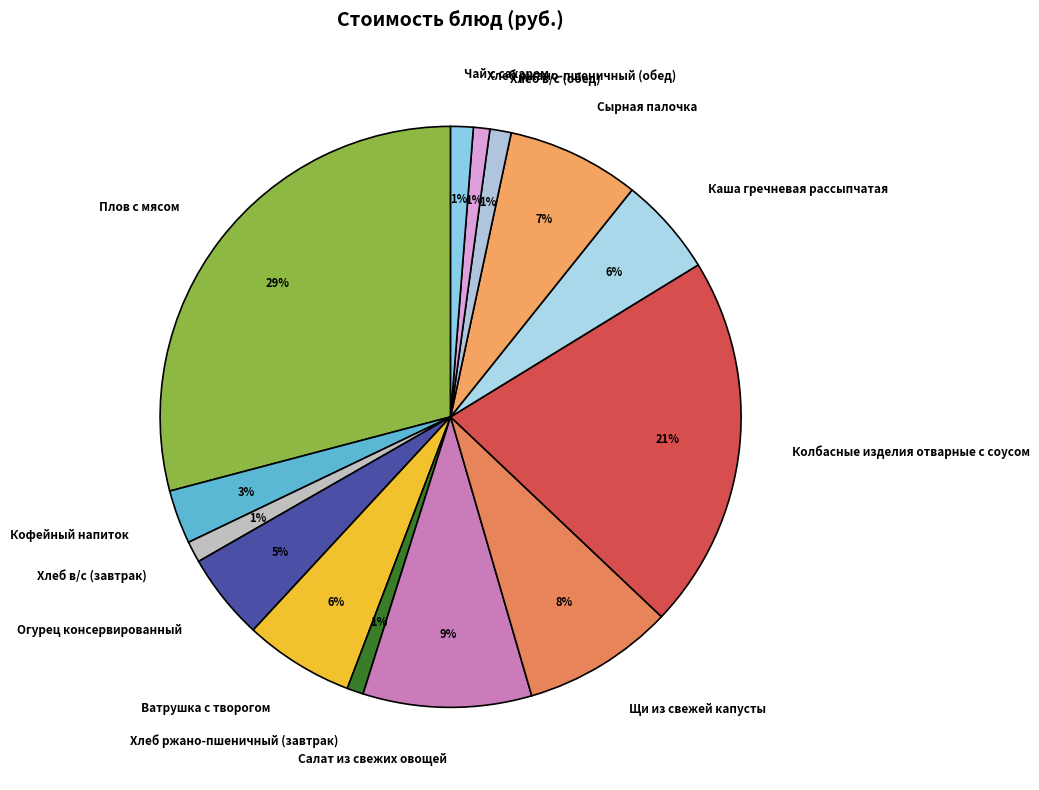

Approximately how many times larger is the value at Ватрушка с творогом compared to Кофейный напиток?

2.0